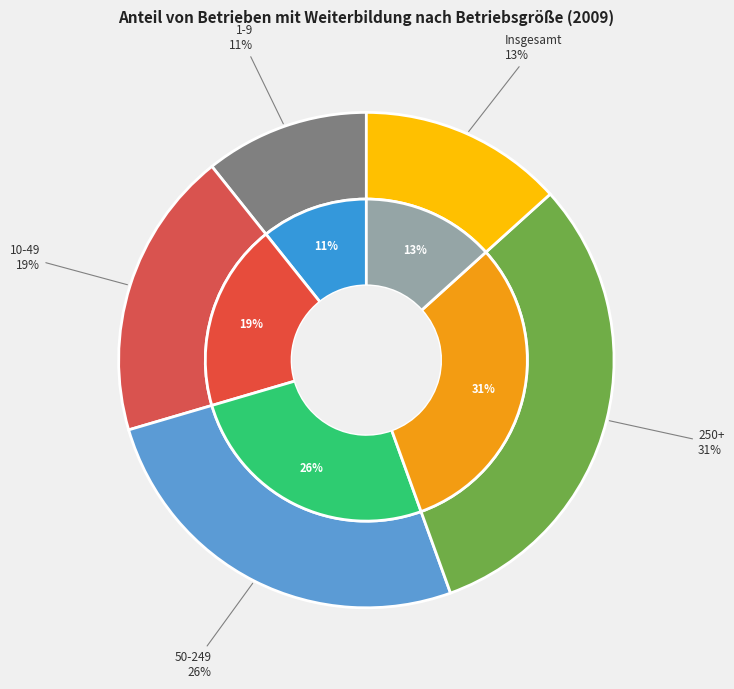

To the nearest percent, what is the combined percentage of 50 bis 249 Beschäftigte and 250 und mehr Beschäftigte?

57%